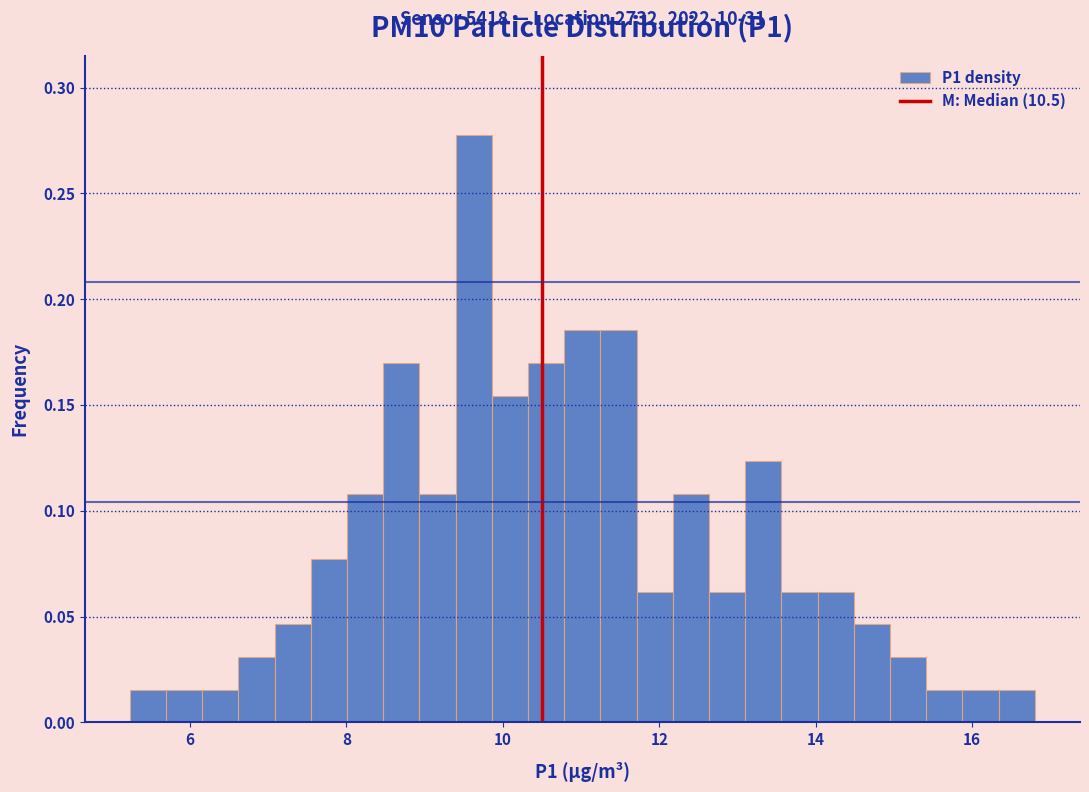

Read against the x-axis, roughly where is the centre of the tallest bar?

9.6